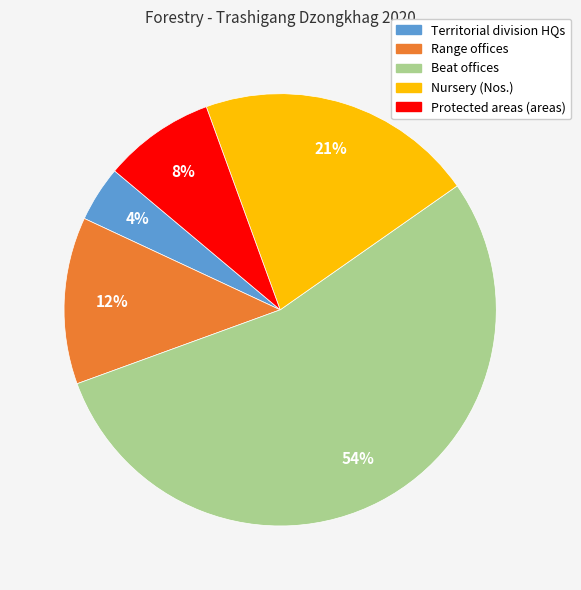

Count the number of slices in the pie.

5